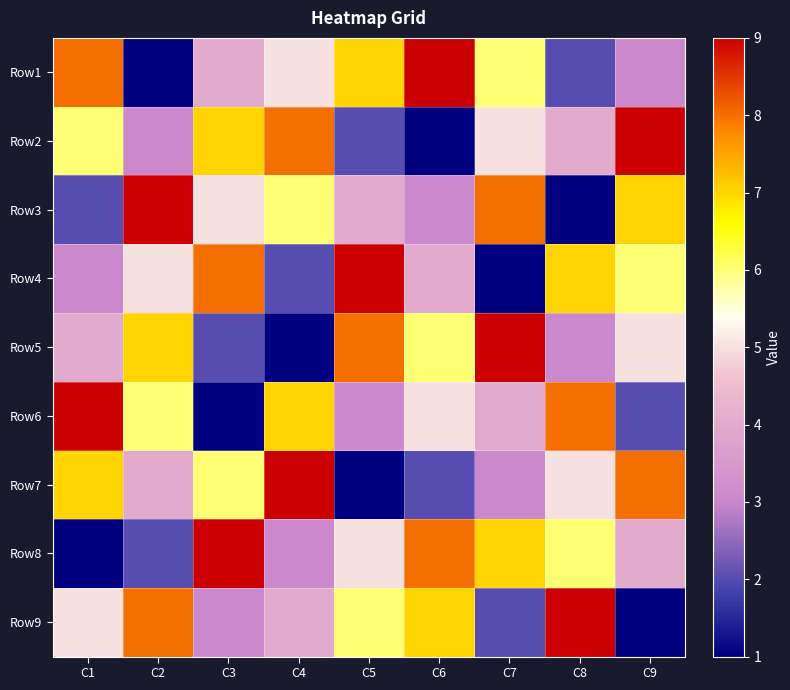

Between C3 and C7, which is larger?

C7